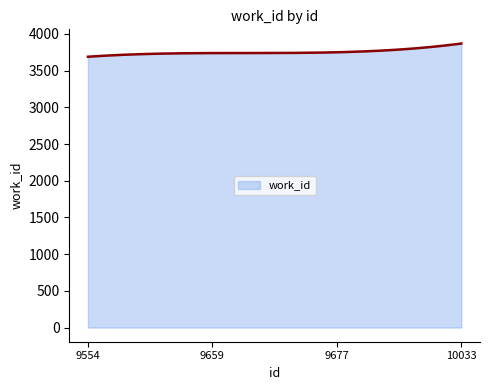

What is the smallest value displayed?

3689.0